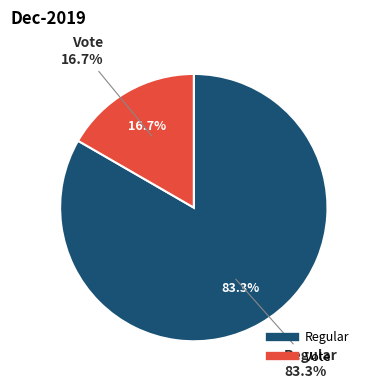

Rank the categories by value from highest to lowest.

Regular, Vote